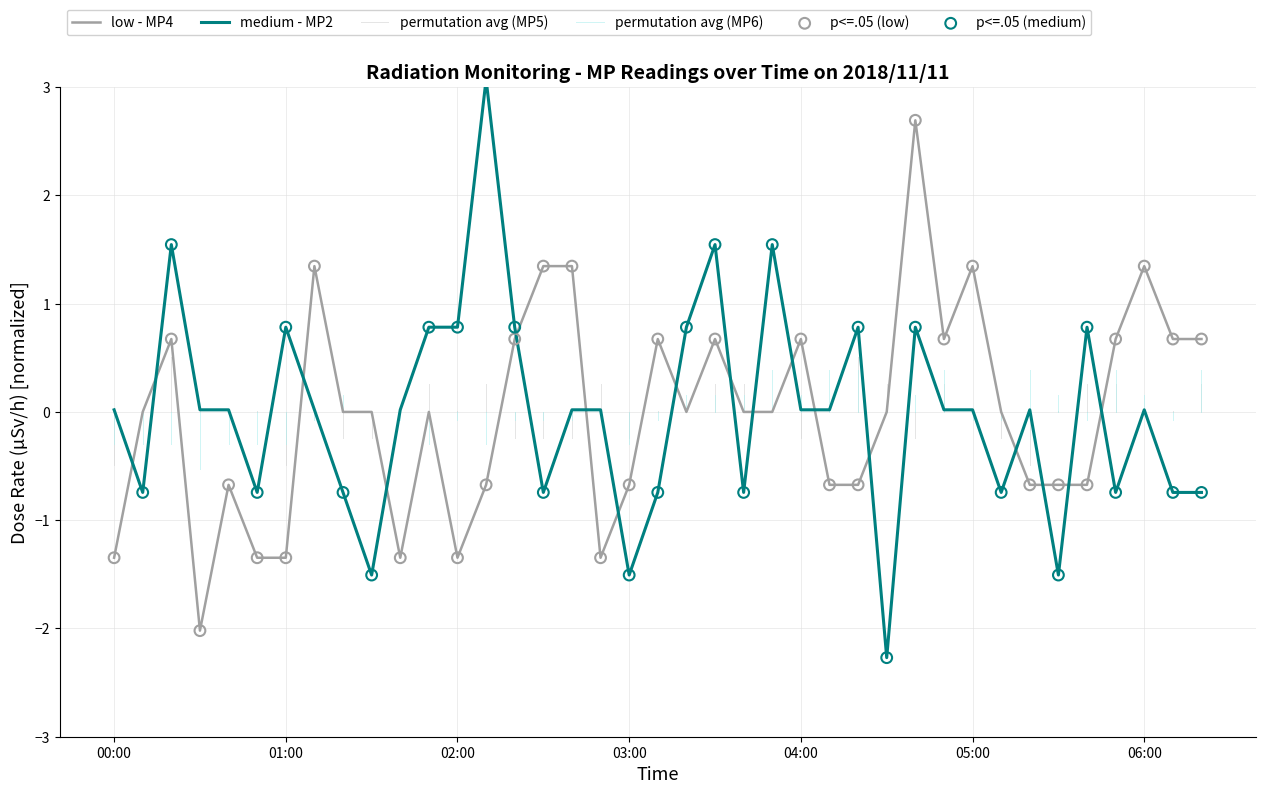

At which category is the sum across all series the highest?

04:40